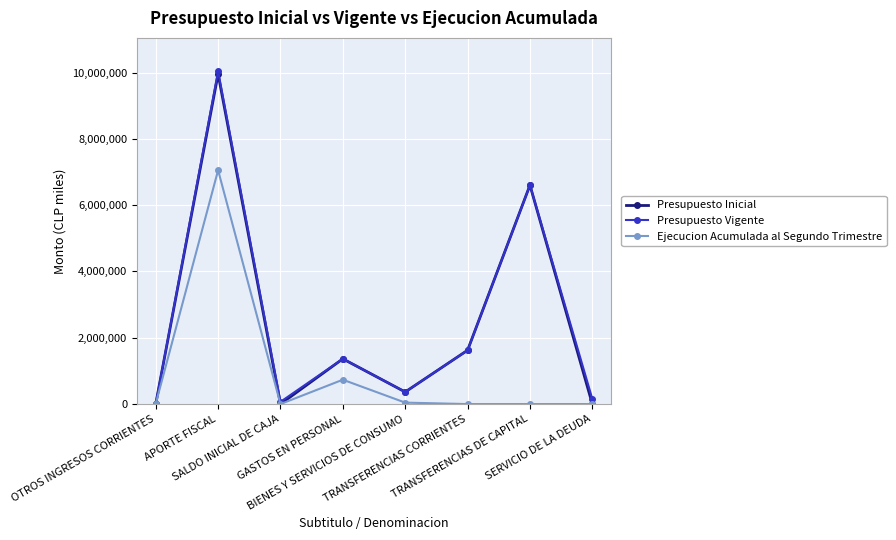

The Ejecucion Acumulada al Segundo Trimestre series shows 0 at SERVICIO DE LA DEUDA. True or false?

True